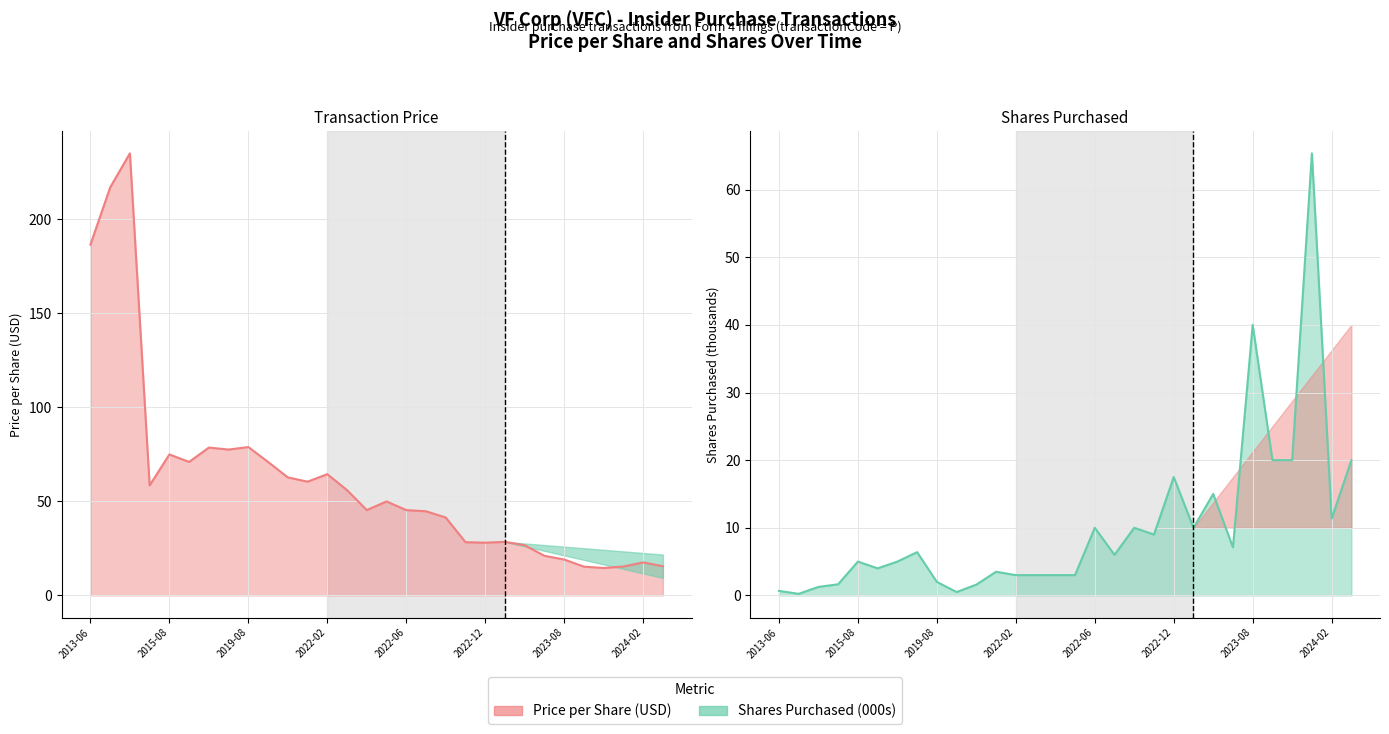

How many interior local valleys does the transactionShares series have?

8